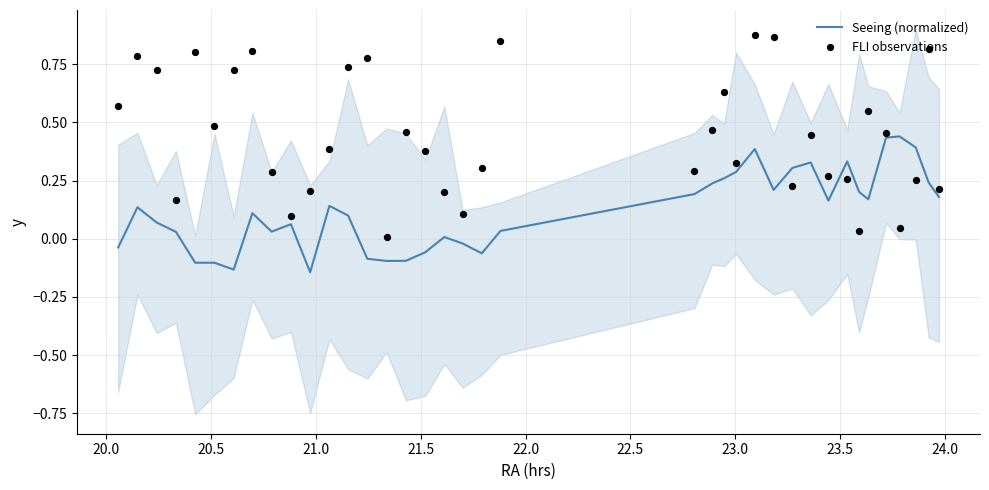

What are all the series names shown in the legend?

Seeing (normalized), FLI observations